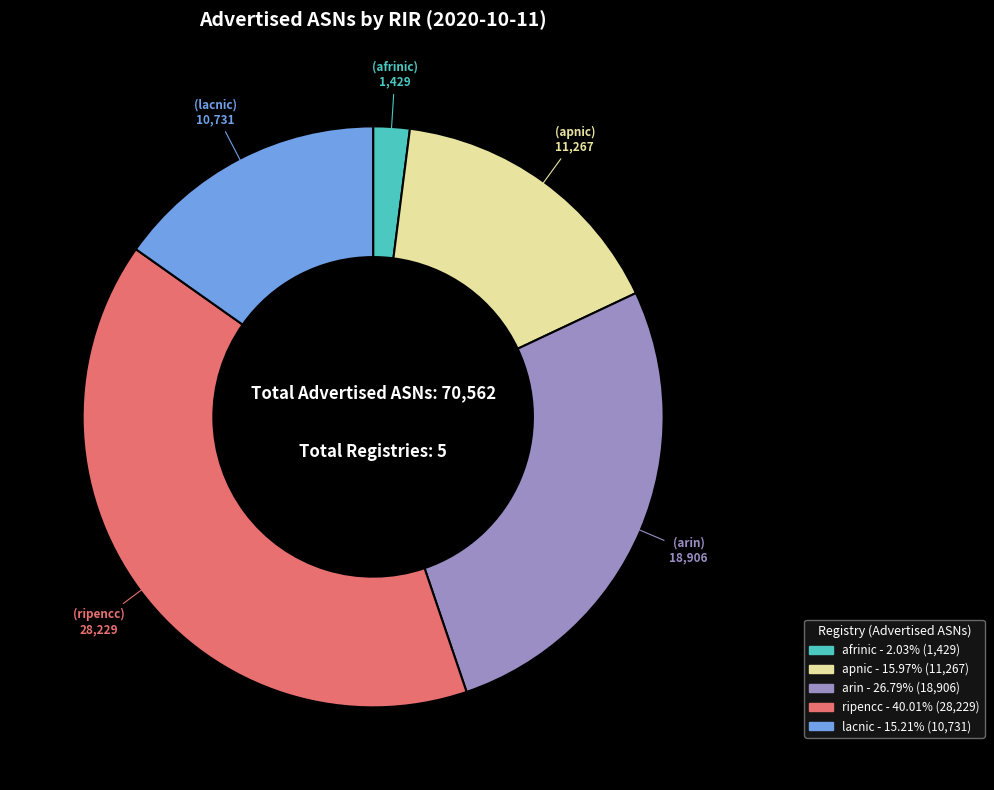

What is the smallest slice in the pie chart?

afrinic